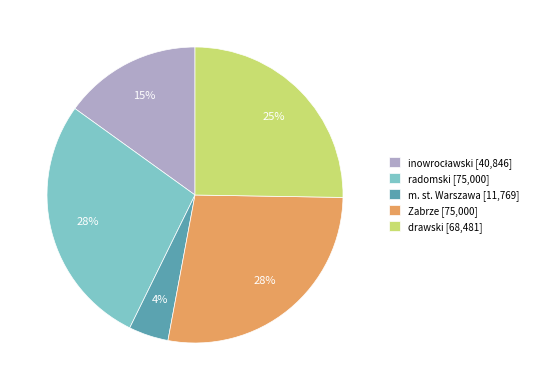

Is the sum of Zabrze [75,000] and drawski [68,481] greater than half?

Yes